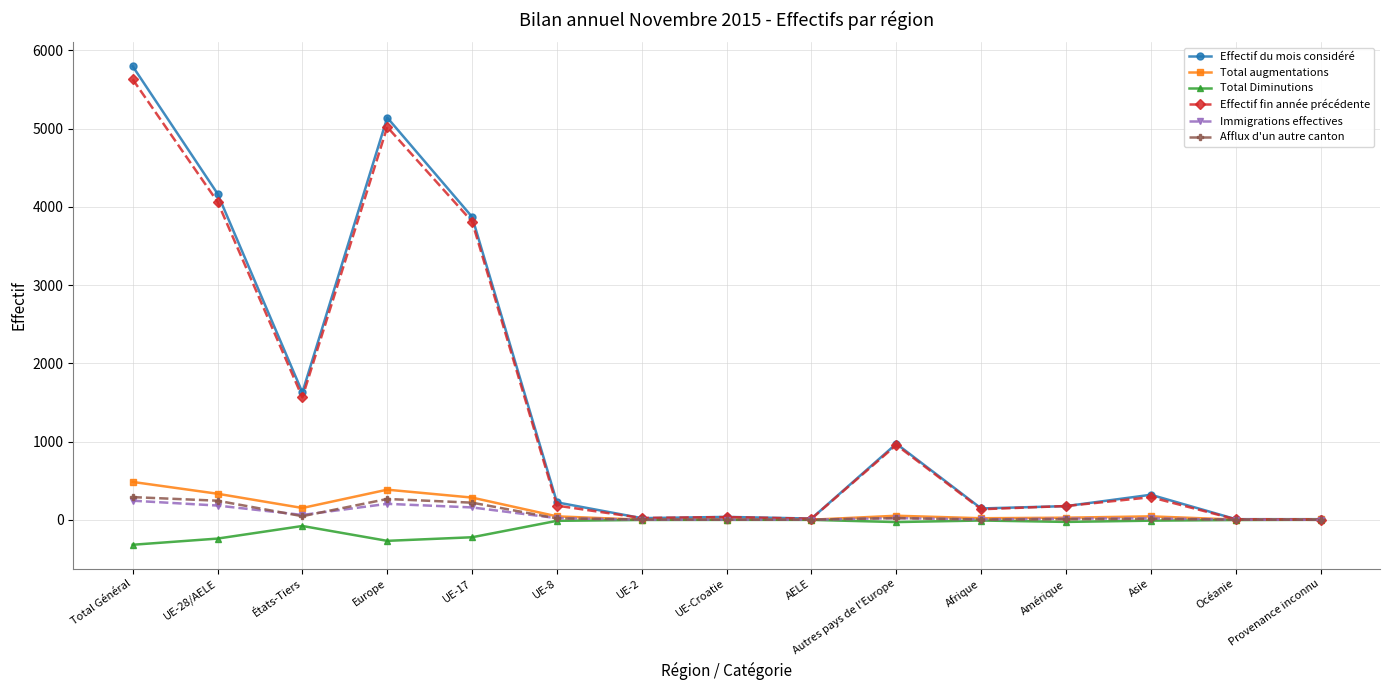

The Effectif du mois considéré series shows 1628 at États-Tiers. True or false?

True